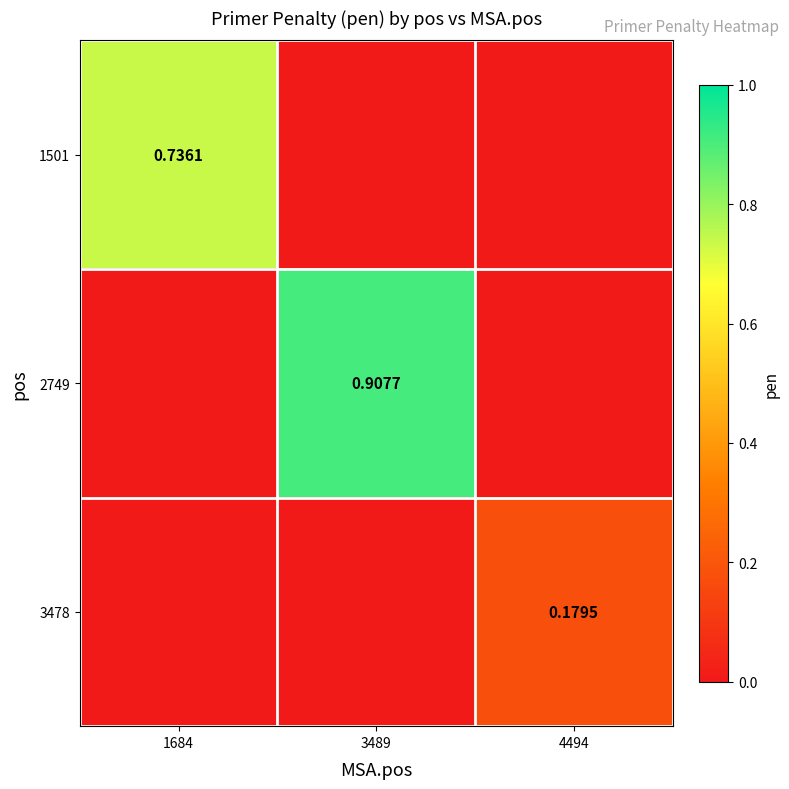

How many values in 1501 are above zero?

1